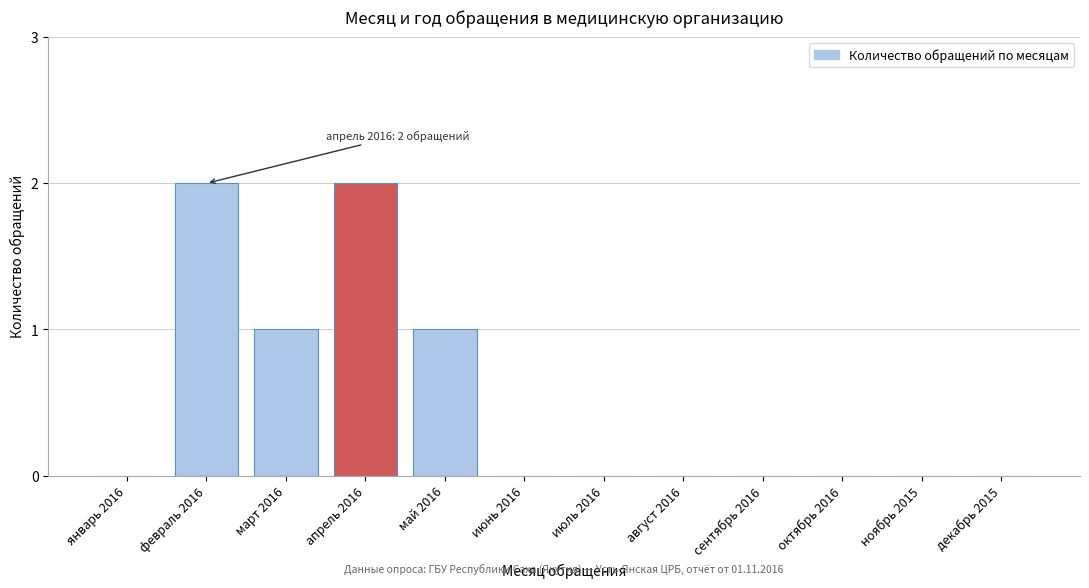

Reading right to left, what are all the values shown in this chart?

декабрь 2015=0	ноябрь 2015=0	октябрь 2016=0	сентябрь 2016=0	август 2016=0	июль 2016=0	июнь 2016=0	май 2016=1	апрель 2016=2	март 2016=1	февраль 2016=2	январь 2016=0